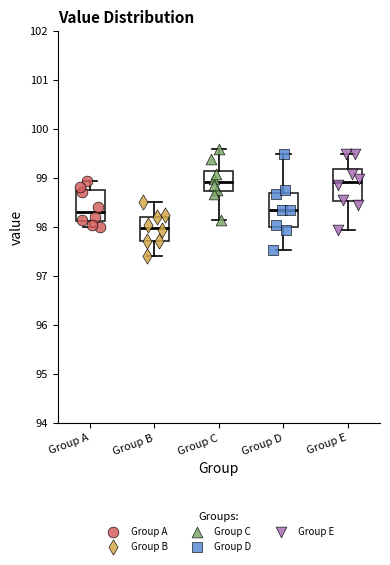

Reading left to right, transcribe this box plot: for each box, give where its median line is, the range the box spans, and where its two whiskers end, as read against the y-axis. The values are not printed on the chart, so give them approximately, as read against the axis.

Group A: median 98.3, box 98.1 to 98.7, whiskers 98.0 to 98.9
Group B: median 98.0, box 97.7 to 98.2, whiskers 97.4 to 98.5
Group C: median 98.9, box 98.7 to 99.1, whiskers 98.1 to 99.6
Group D: median 98.4, box 98.0 to 98.7, whiskers 97.5 to 99.5
Group E: median 98.9, box 98.5 to 99.2, whiskers 97.9 to 99.5